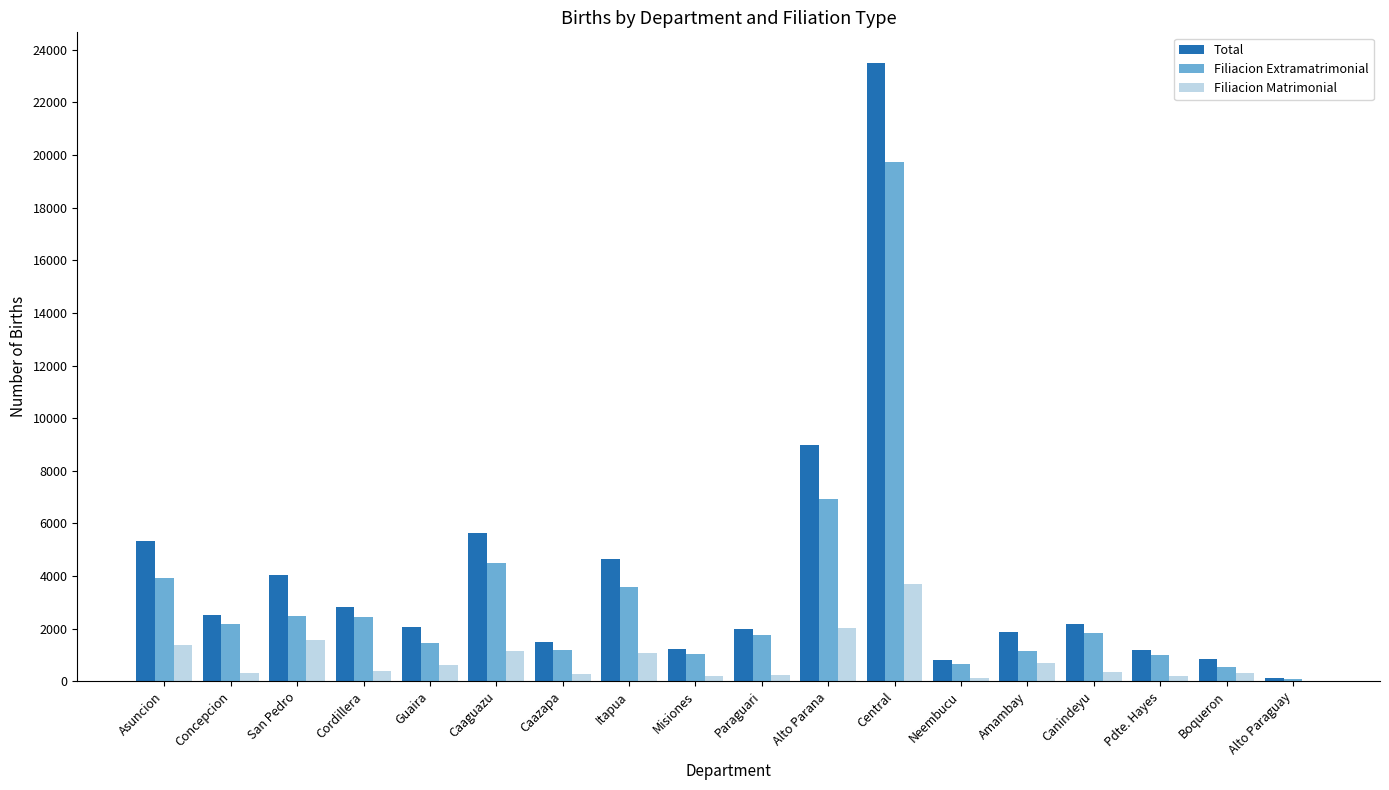

What is the highest value of the Filiacion Extramatrimonial series?

19750